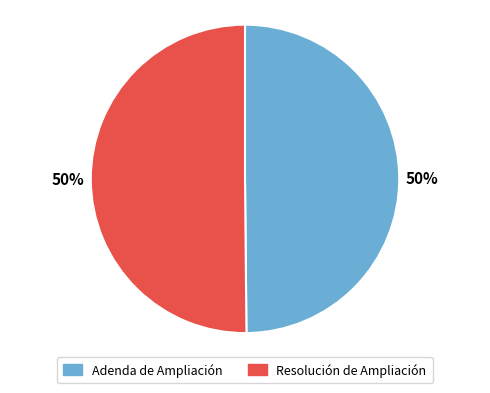

To the nearest percent, what portion does Adenda de Ampliación represent?

50%